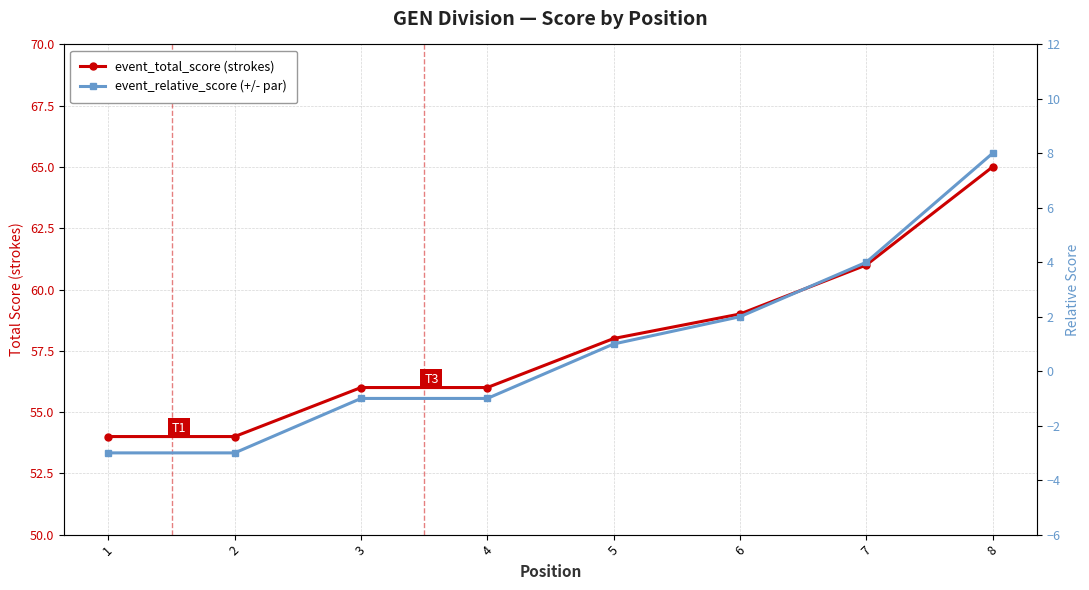

True or false: event_relative_score (+/- par) and event_total_score (strokes) intersect in this chart.

False